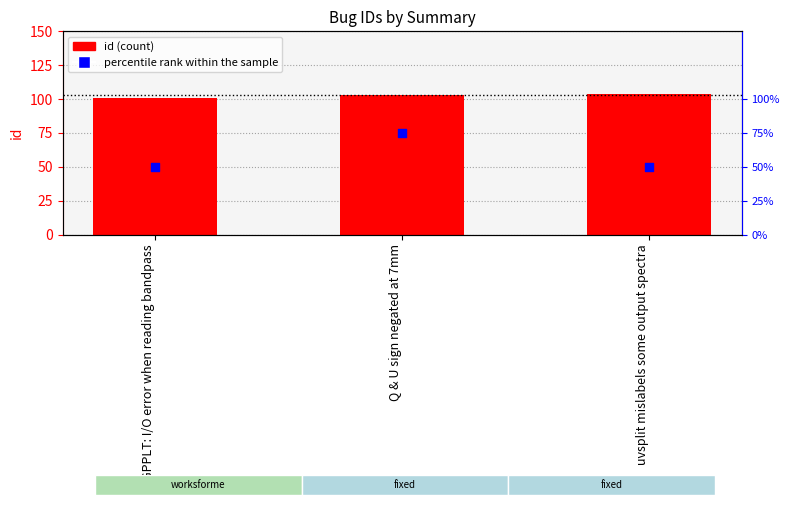

Which series has the largest Y range (max minus min)?

percentile rank within the sample